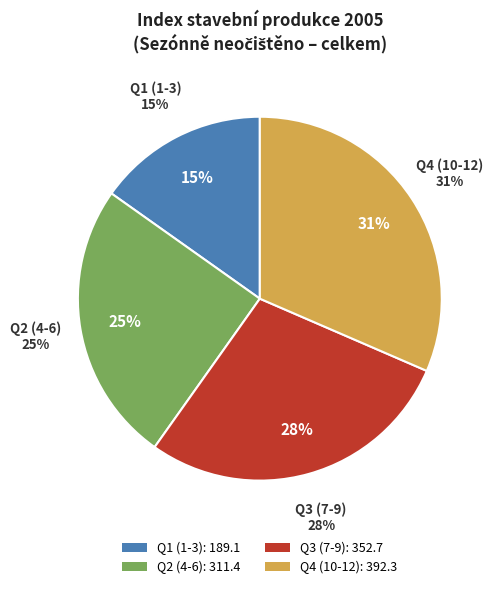

Does any single category account for the majority?

No